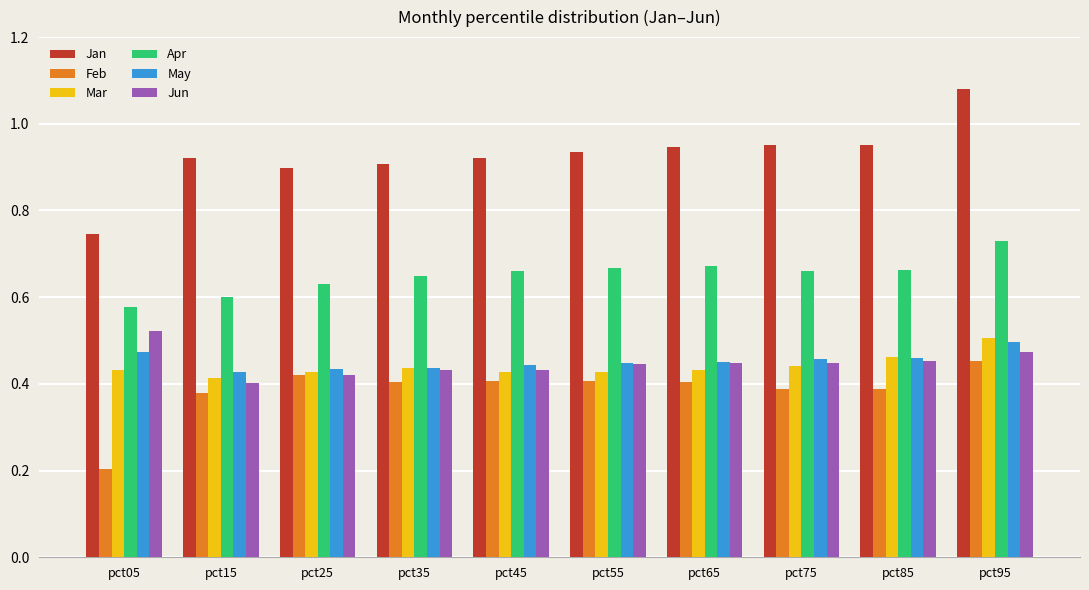

Where is Jan nearest to the value 0?

pct05